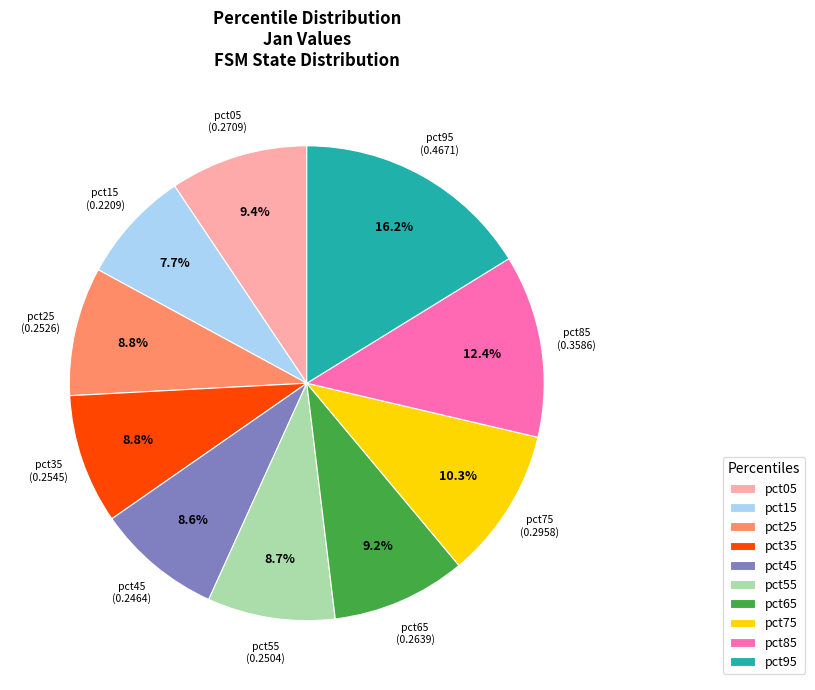

What is the largest slice in the pie chart?

pct95